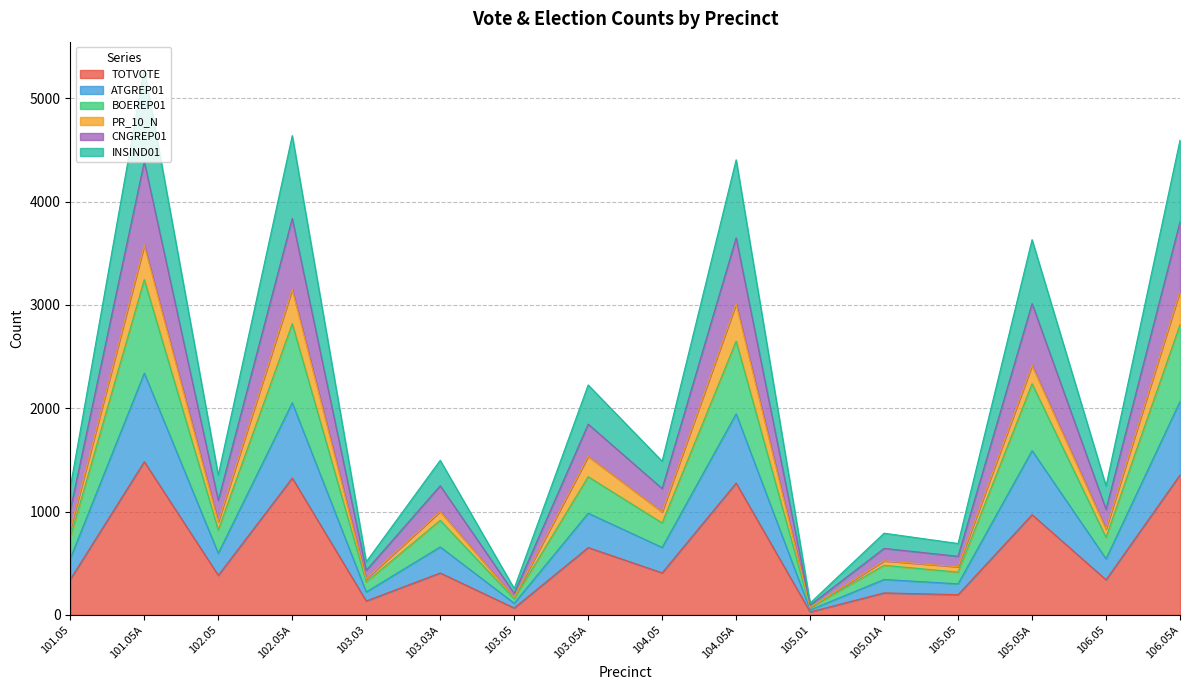

At which category does INSIND01 reach its first local peak?

101.05A